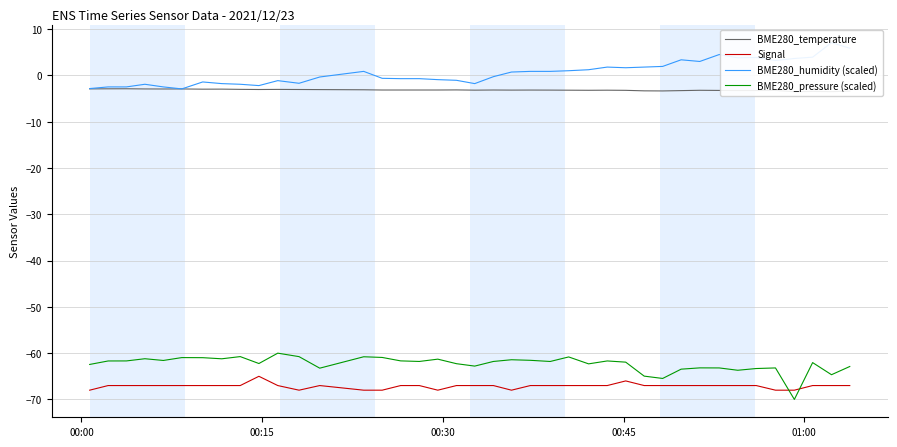

Which series has the largest range (max minus min)?

BME280_humidity (scaled)